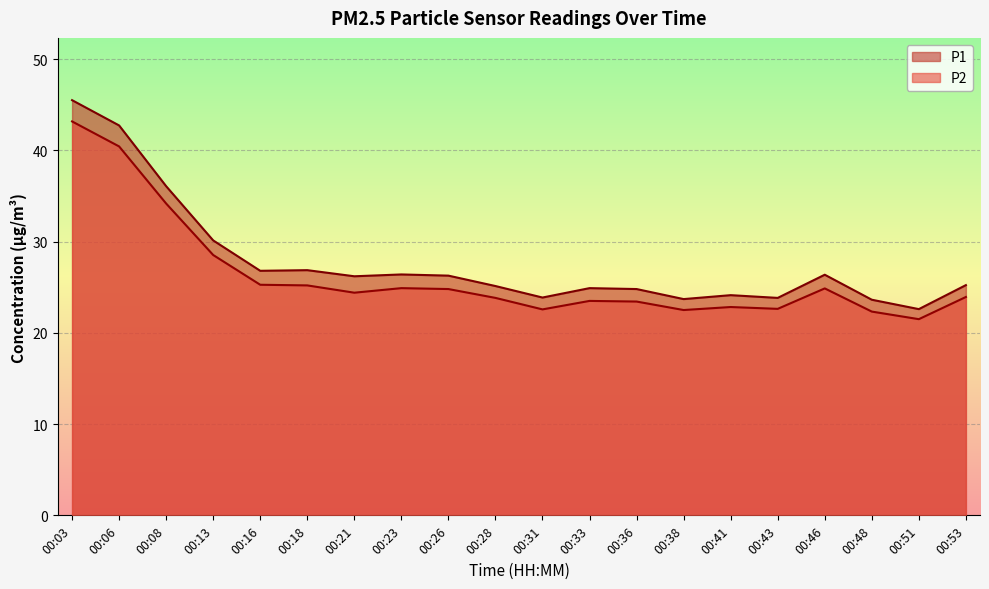

Reading left to right, transcribe all the data shown in this chart.

P1: 00:03=45.5	00:06=42.7	00:08=36.1	00:13=30.1	00:16=26.8	00:18=26.9	00:21=26.2	00:23=26.4	00:26=26.3	00:28=25.1	00:31=23.9	00:33=24.9	00:36=24.8	00:38=23.7	00:41=24.1	00:43=23.8	00:46=26.4	00:48=23.6	00:51=22.6	00:53=25.2
P2: 00:03=43.2	00:06=40.4	00:08=34.2	00:13=28.5	00:16=25.3	00:18=25.2	00:21=24.4	00:23=24.9	00:26=24.8	00:28=23.8	00:31=22.6	00:33=23.5	00:36=23.4	00:38=22.5	00:41=22.8	00:43=22.6	00:46=24.9	00:48=22.3	00:51=21.5	00:53=23.9